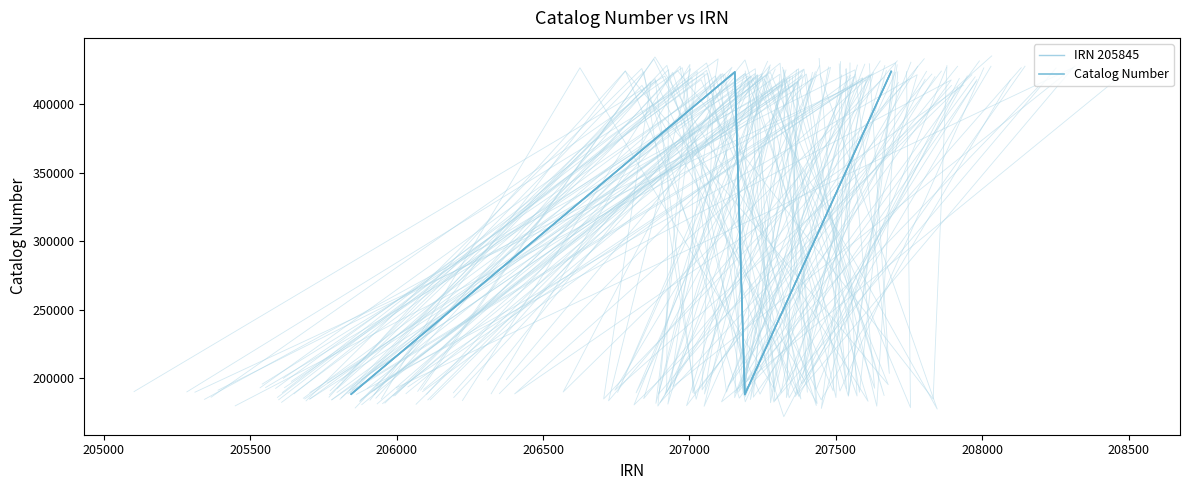

How many data points in Catalog Number are less than 423668?

2